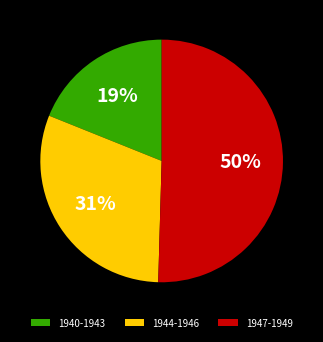

Is the sum of 1947-1949 and 1944-1946 greater than half?

Yes